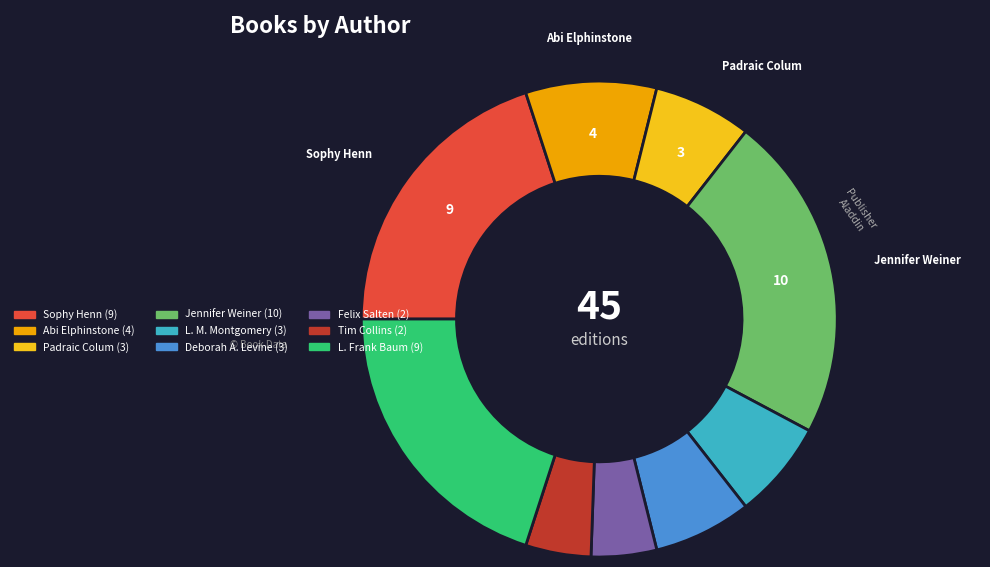

Count the number of slices in the pie.

9